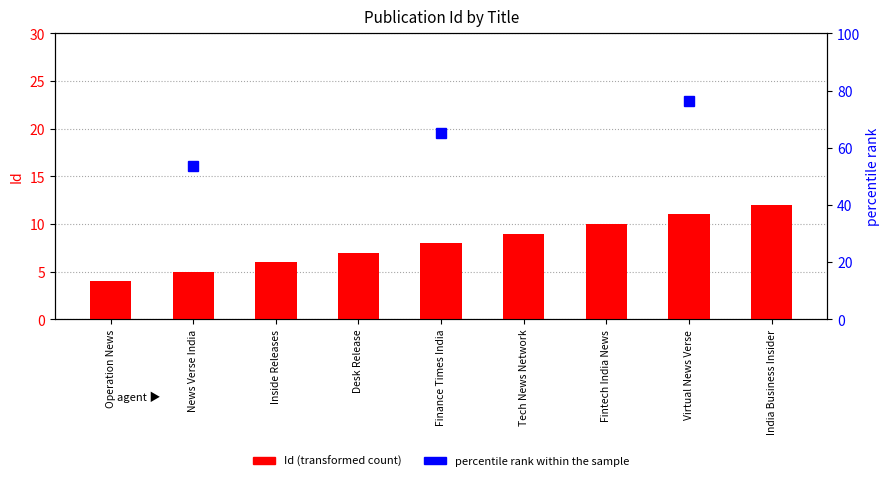

What is the difference between the values at Inside Releases and Virtual News Verse?

5